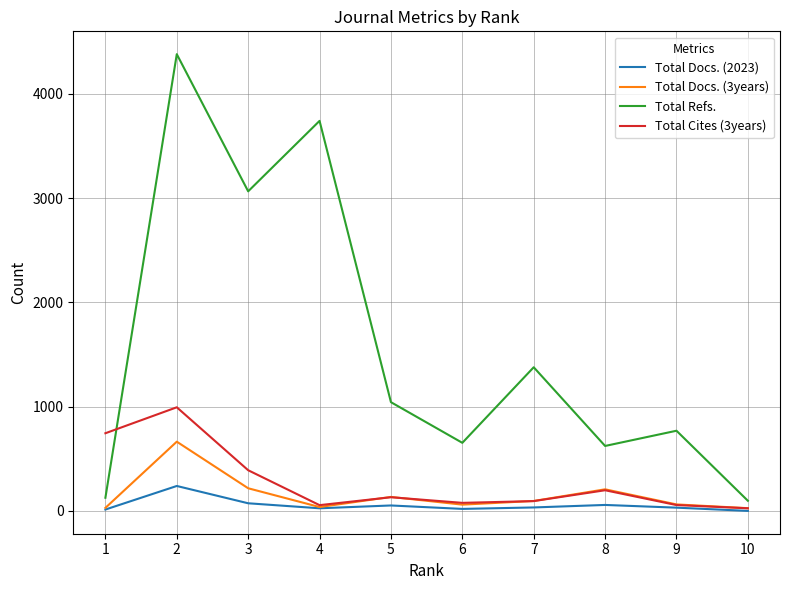

What is the sum of all Total Docs. (3years) values?

1531